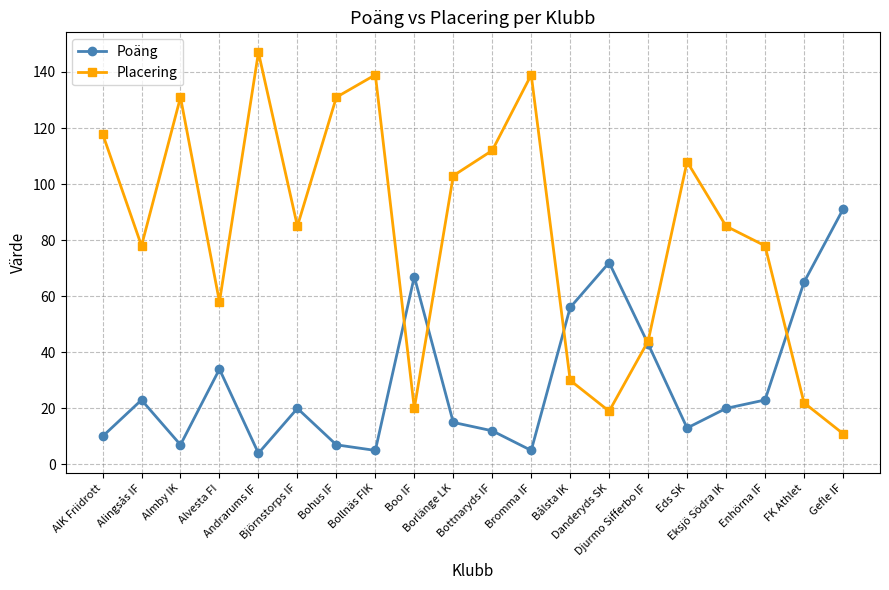

What is the label of the 17th point from the right?

Alvesta FI